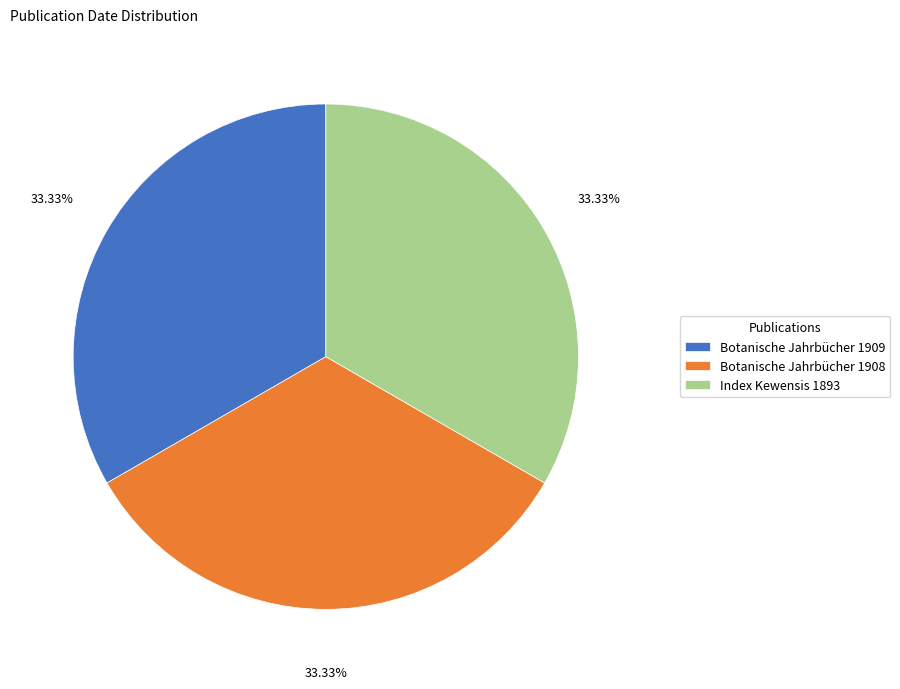

Approximately how many times larger is the value at Botanische Jahrbücher 1909 compared to Index Kewensis 1893?

1.0